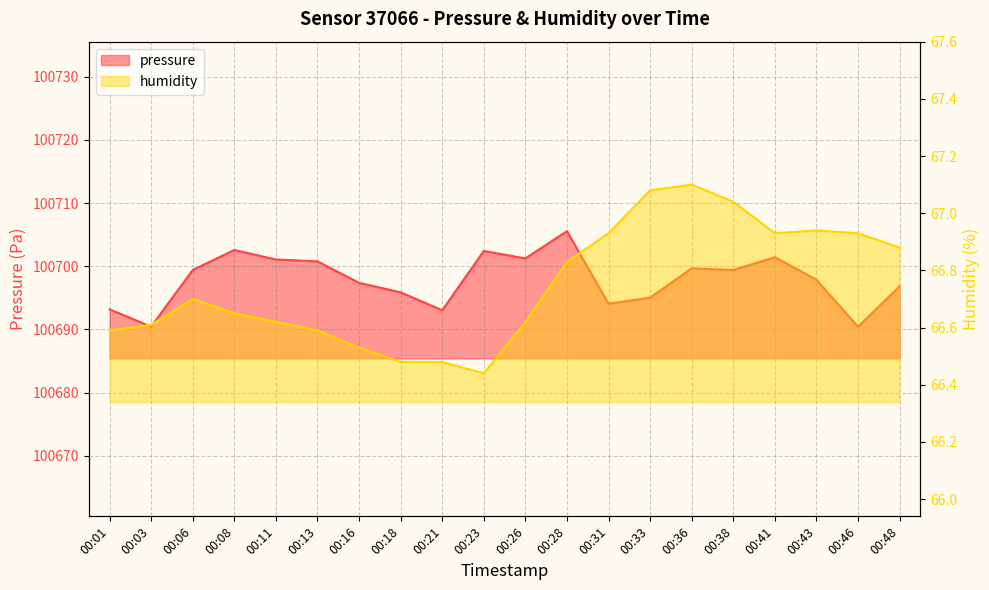

Is it true that humidity equals 66.9 at 00:46?

True